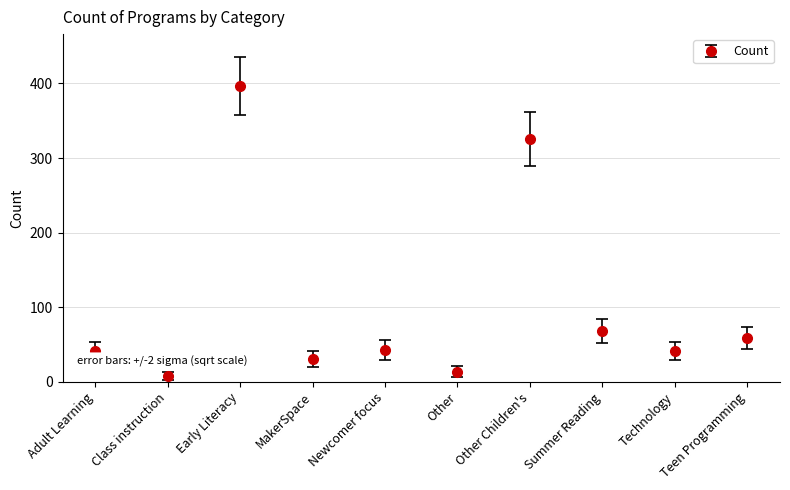

Which label corresponds to the largest value in the chart?

Early Literacy